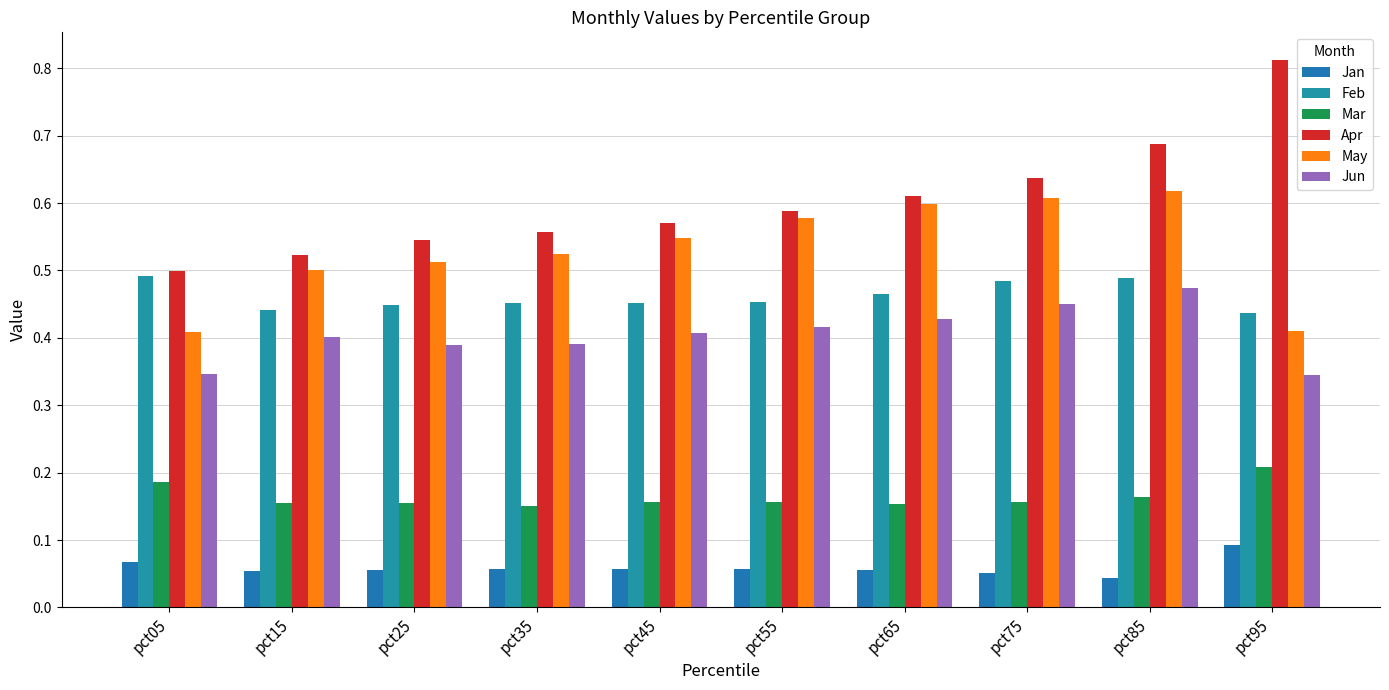

What is the highest value of the May series?

0.6